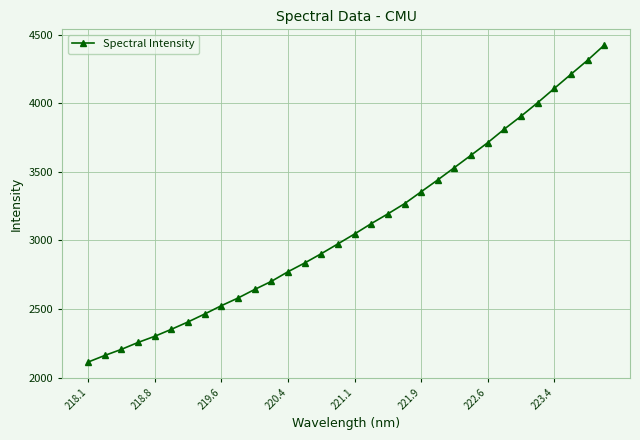

What is the greatest value displayed?

4422.9